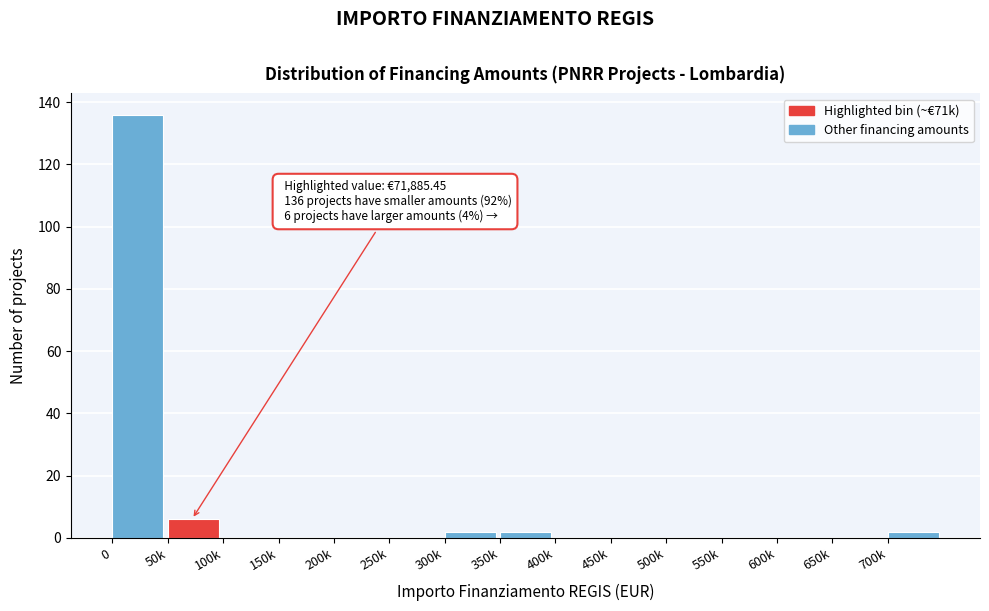

Reading right to left, extract all data points from this chart.

700k=2	650k=0	600k=0	550k=0	500k=0	450k=0	400k=0	350k=2	300k=2	250k=0	200k=0	150k=0	100k=0	50k=6	0=136